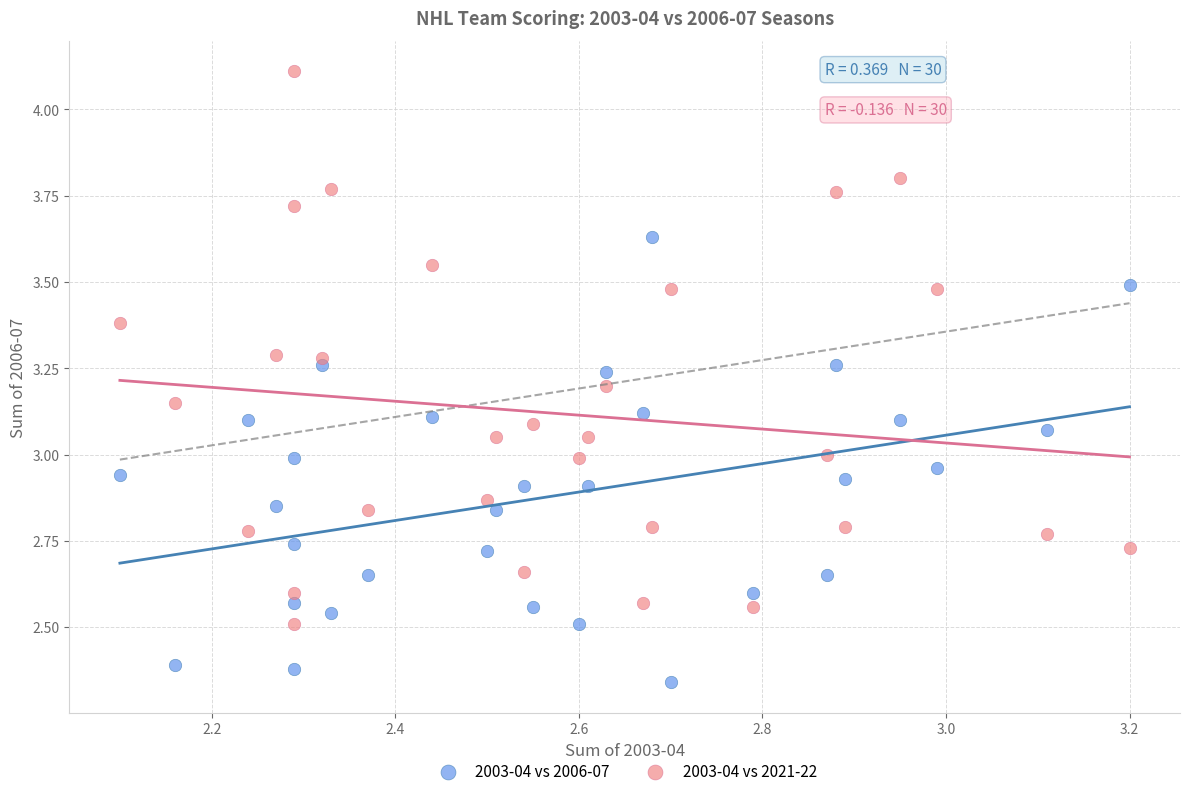

Across all data points, what is the range of Y values (max minus min)?

1.8